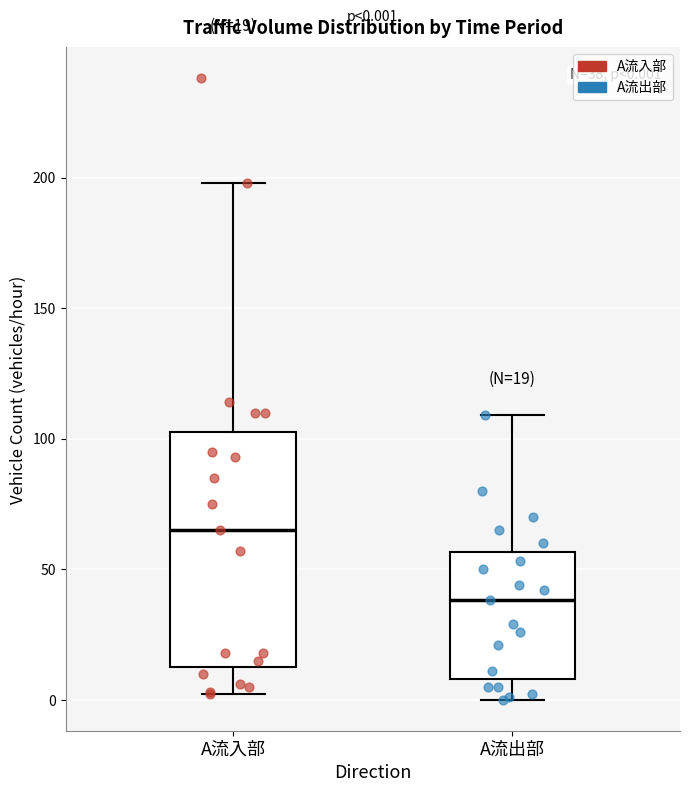

Which box's median line is the highest?

A流入部